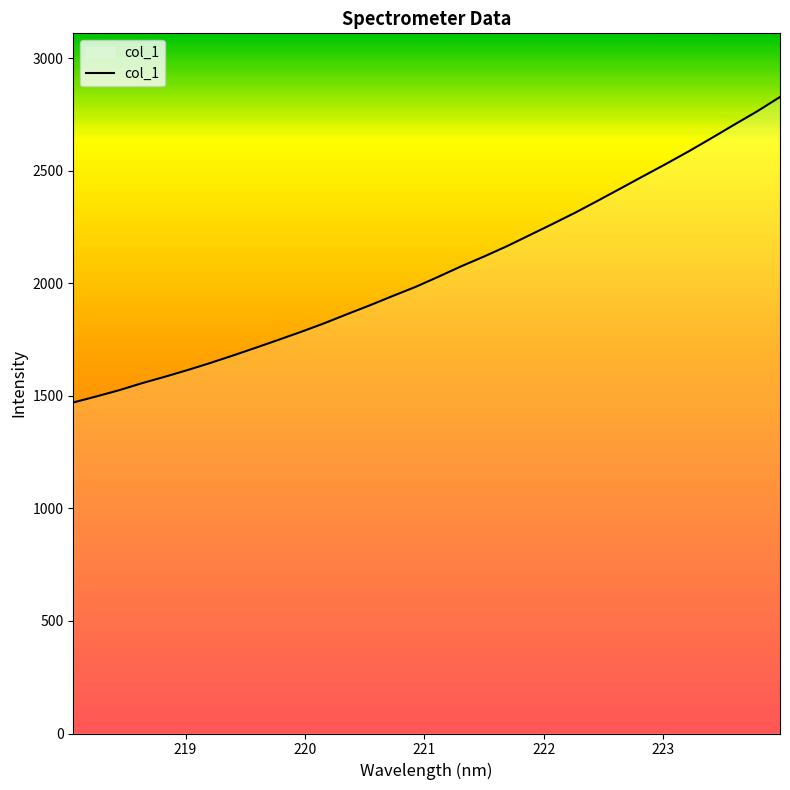

What is the greatest value displayed?

2827.7